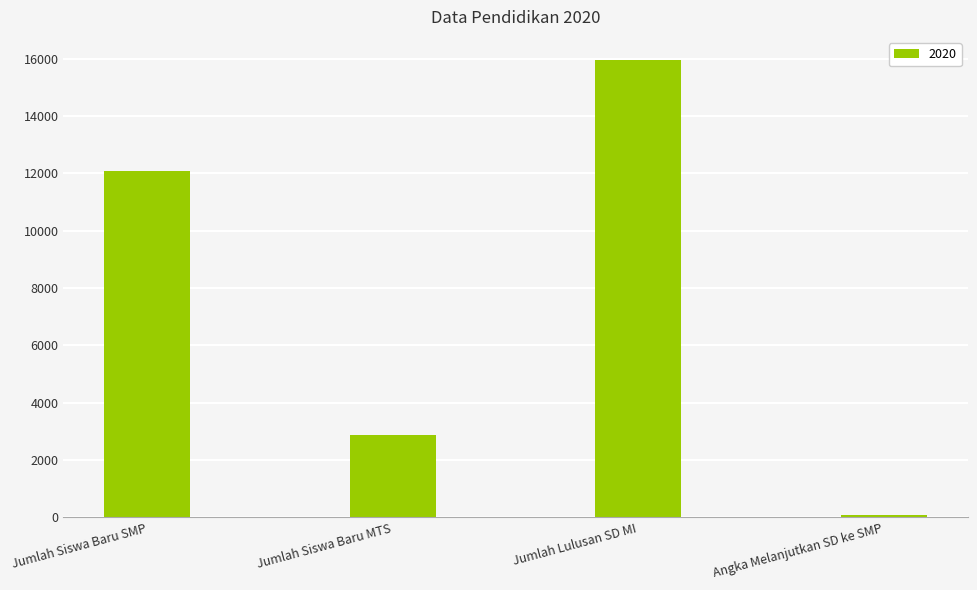

What value does the data have at Jumlah Siswa Baru MTS?

2877.0